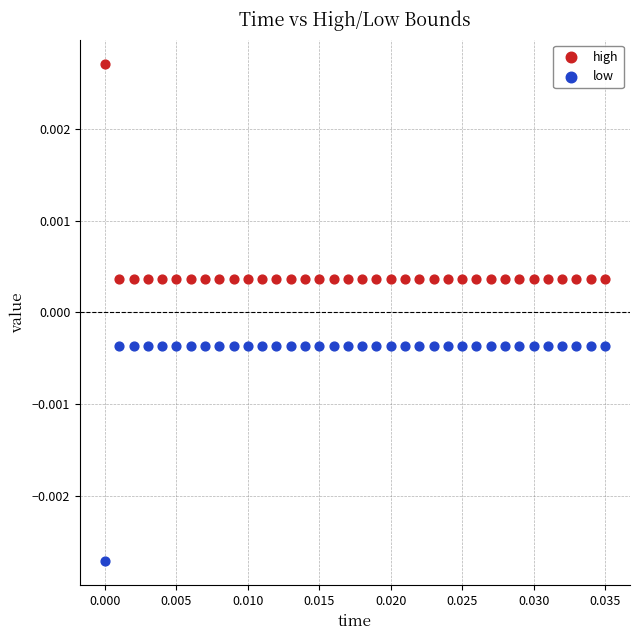

Which series reaches the minimum Y coordinate?

low